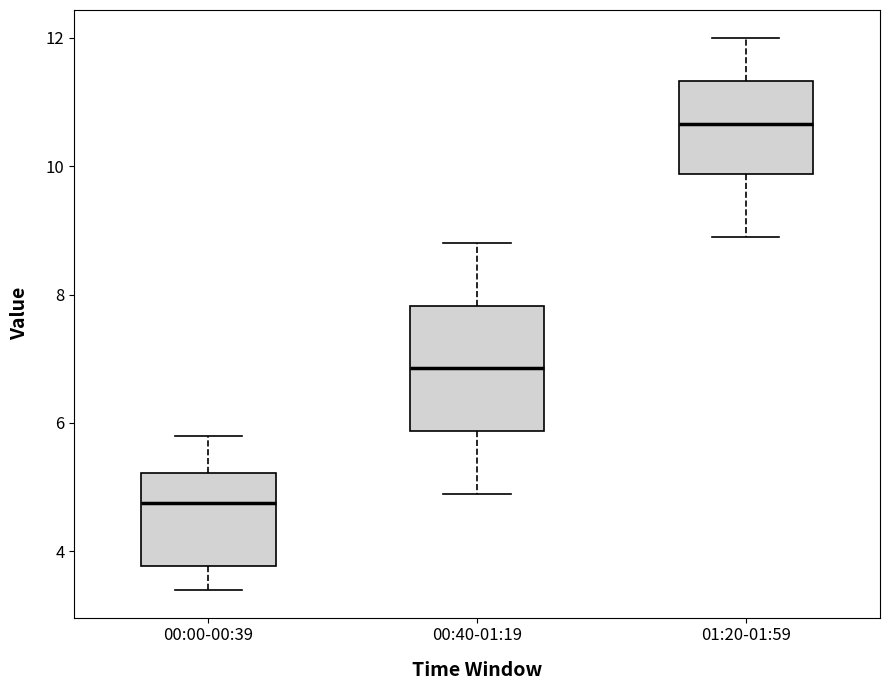

Reading left to right, transcribe this box plot: for each box, give where its median line is, the range the box spans, and where its two whiskers end, as read against the y-axis. The values are not printed on the chart, so give them approximately, as read against the axis.

00:00-00:39: median 4.8, box 3.8 to 5.2, whiskers 3.4 to 5.8
00:40-01:19: median 6.8, box 5.8 to 7.8, whiskers 5.0 to 8.8
01:20-01:59: median 10.6, box 9.8 to 11.4, whiskers 9.0 to 12.0